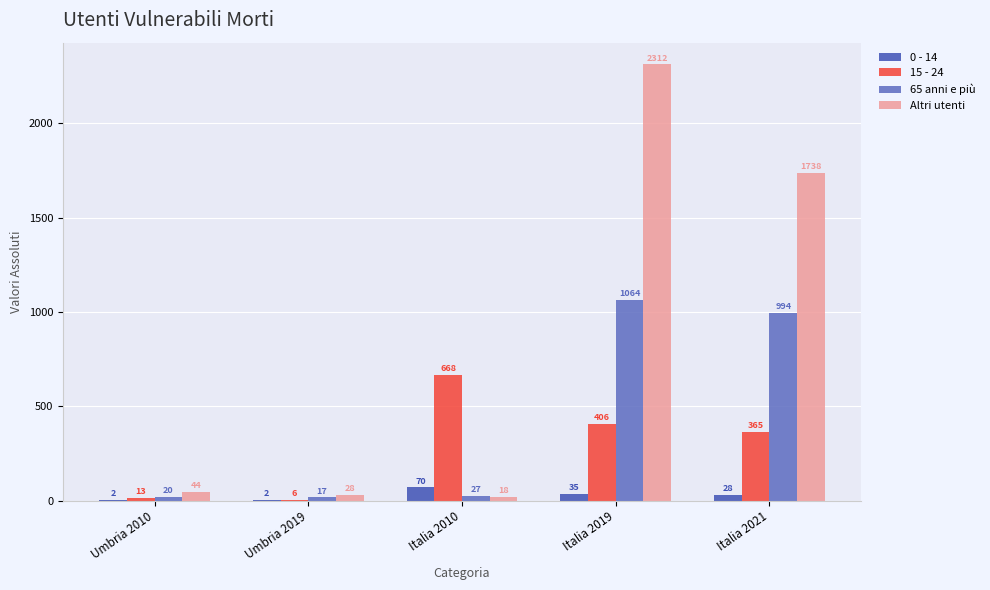

The 0 - 14 series shows 70 at Italia 2010. True or false?

True